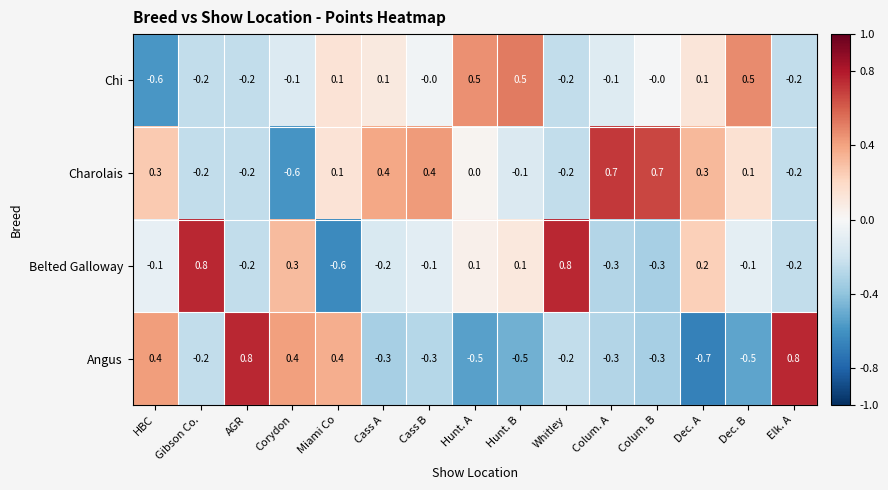

The value of Charolais at Cass B is 0.6. True or false?

False